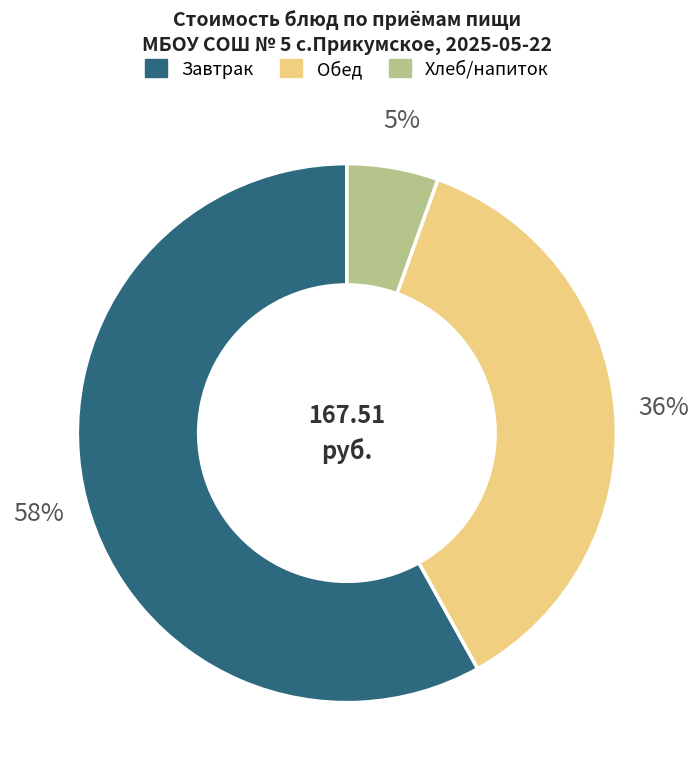

Is there any slice that represents more than half of the pie?

Yes